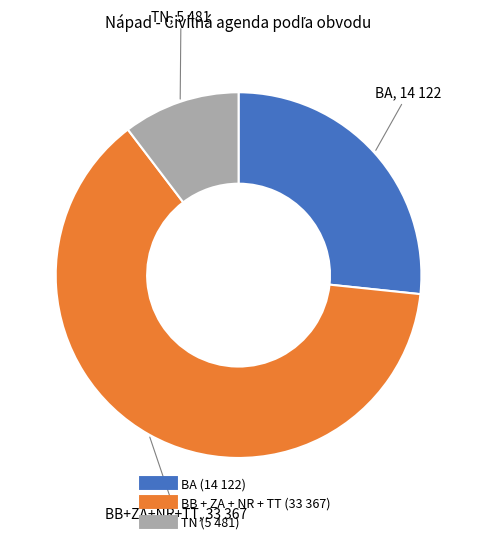

Is there any slice that represents more than half of the pie?

Yes